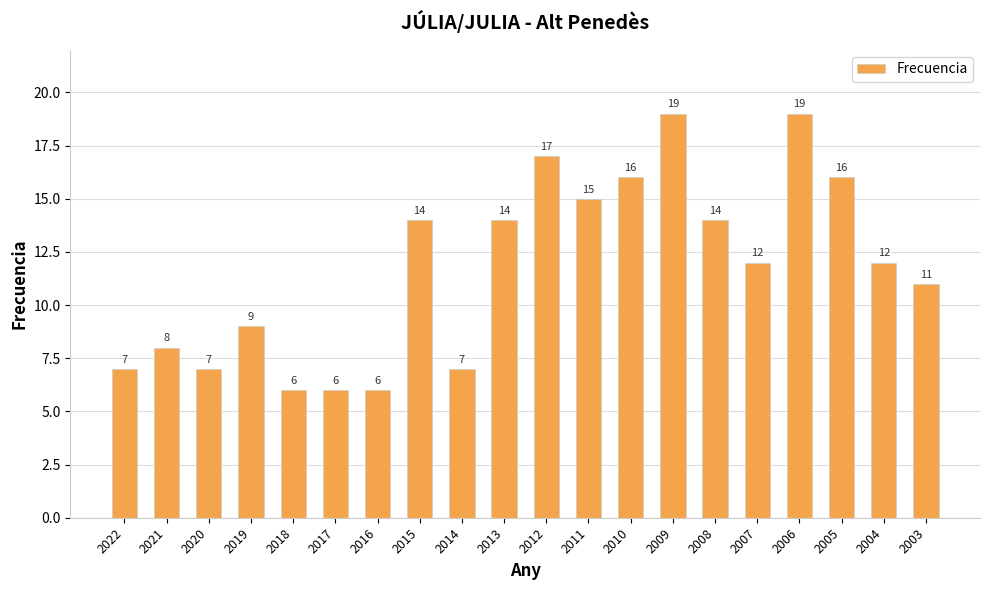

What is the minimum value shown in the chart?

6